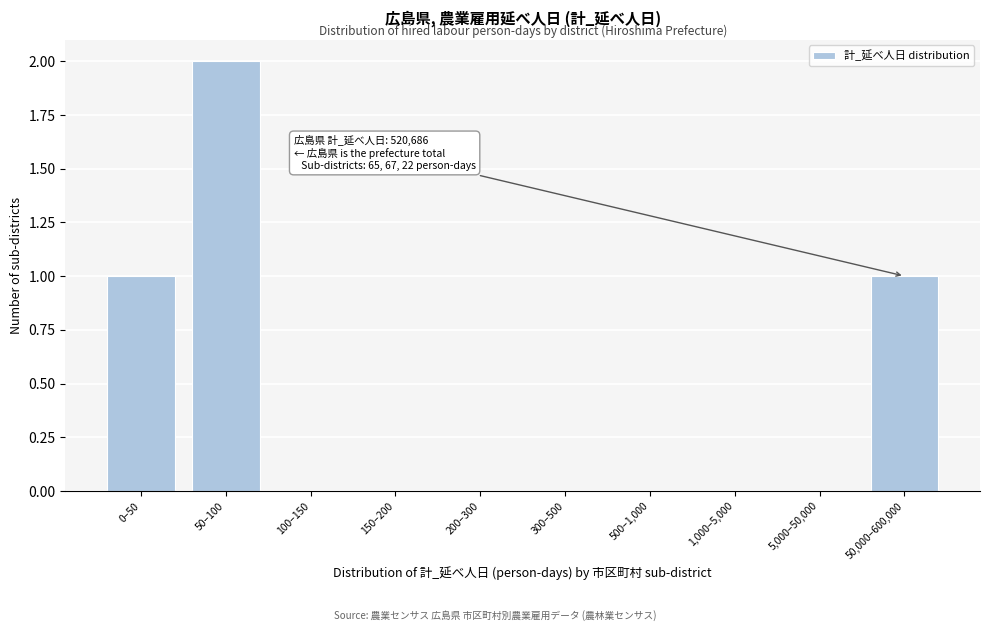

Reading left to right, extract all data points from this chart.

0–50=1	50–100=2	100–150=0	150–200=0	200–300=0	300–500=0	500–1,000=0	1,000–5,000=0	5,000–50,000=0	50,000–600,000=1